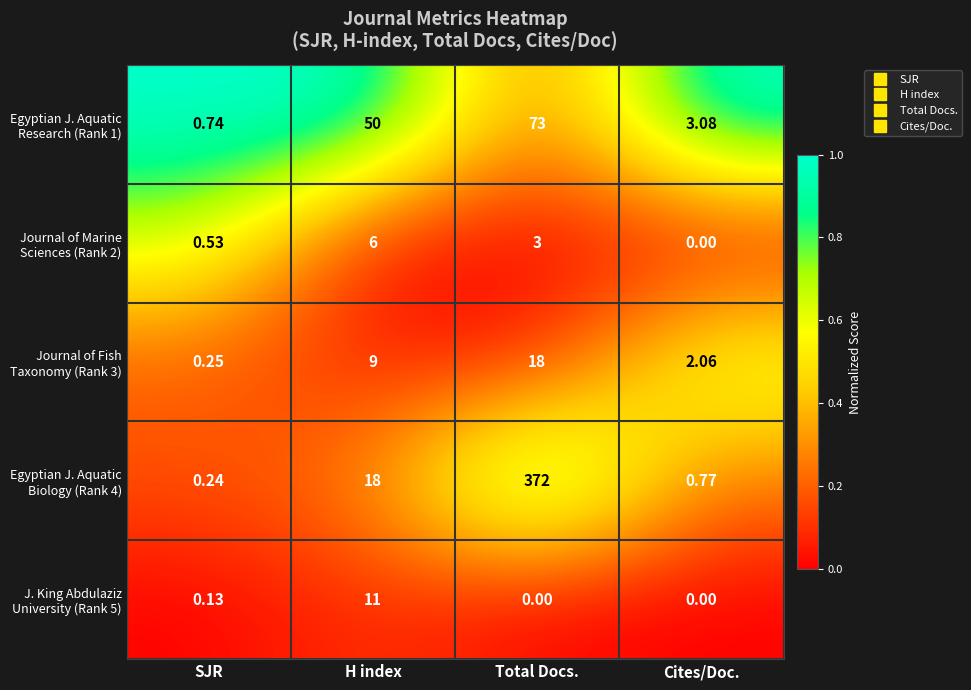

At which category is the sum across all series the highest?

Total Docs.